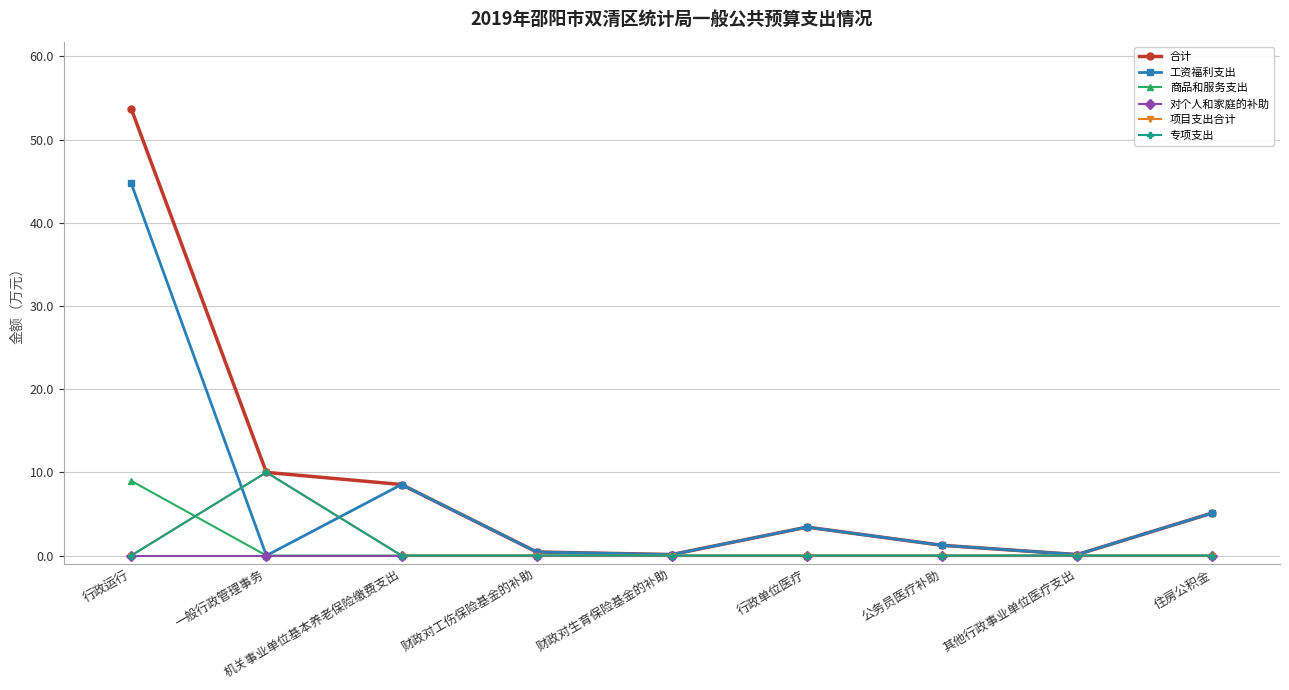

How many 项目支出合计 values are between 0 and 1?

8